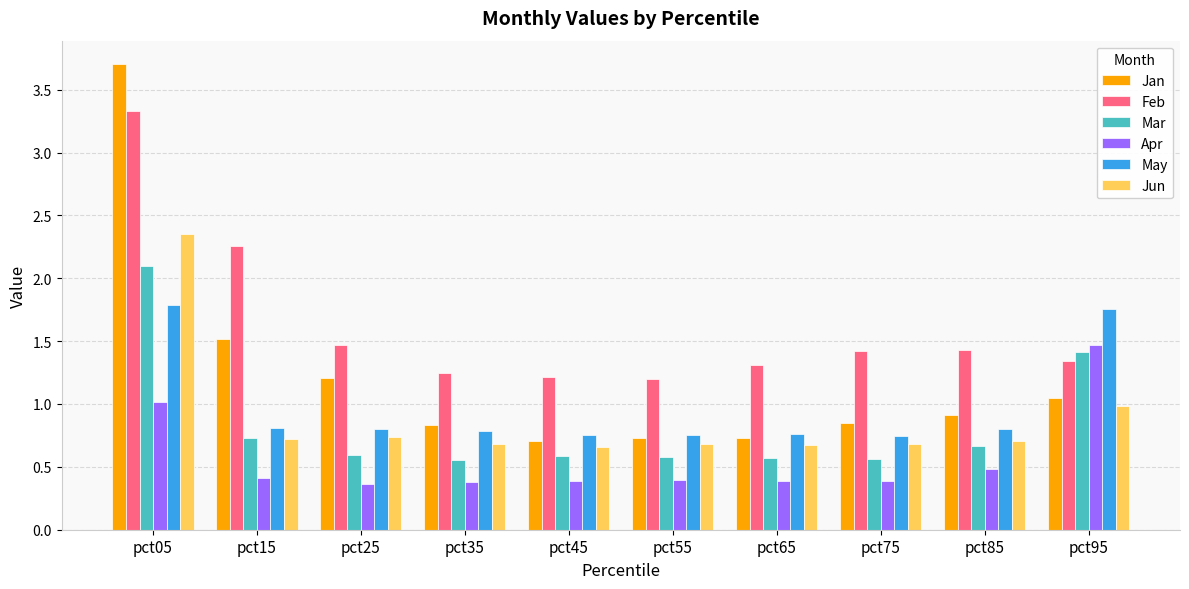

Is the value of Jun at pct95 greater than the value of Apr at pct15?

Yes